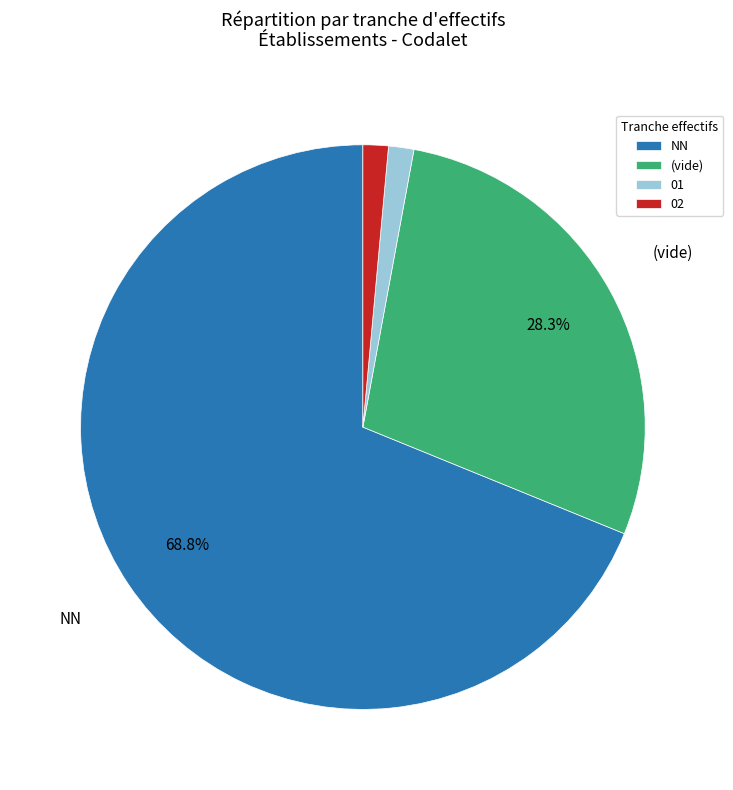

What is the largest slice in the pie chart?

NN